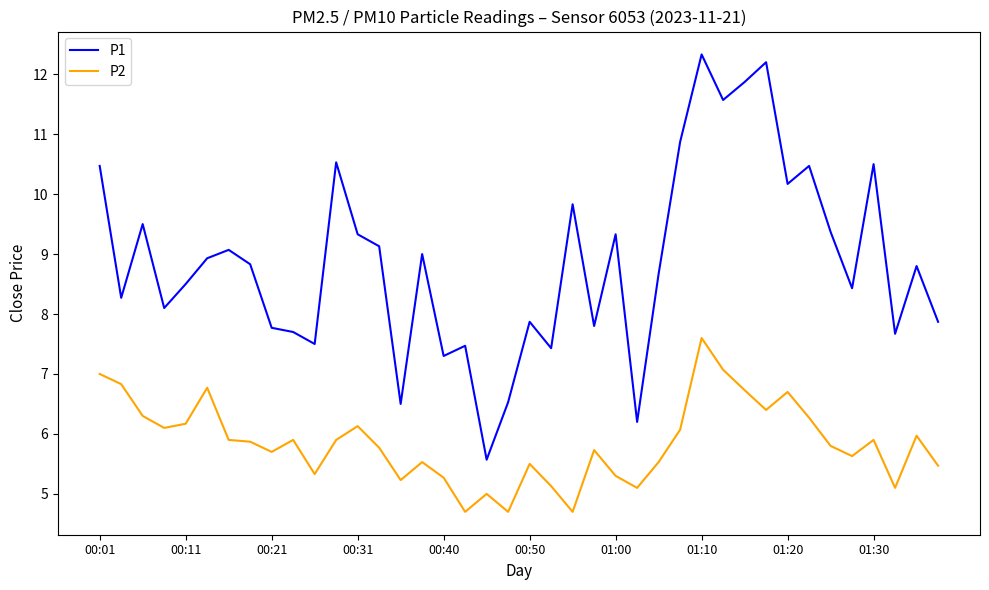

What is the sum of all P2 values?

233.8